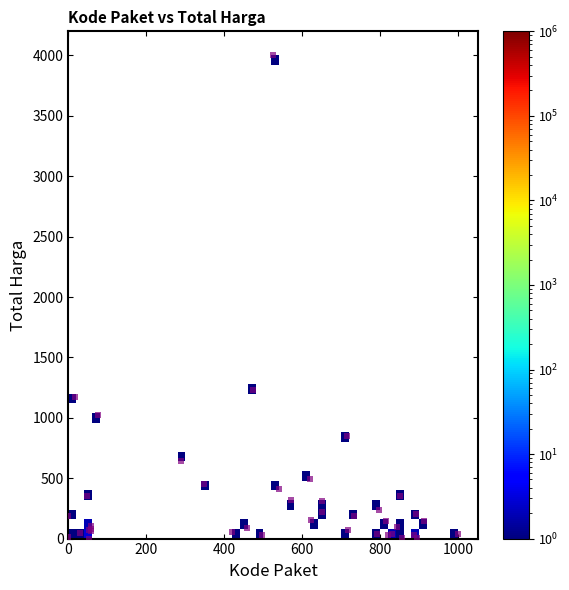

What Y value in the scatter plot is closest to 2000?

1232.7